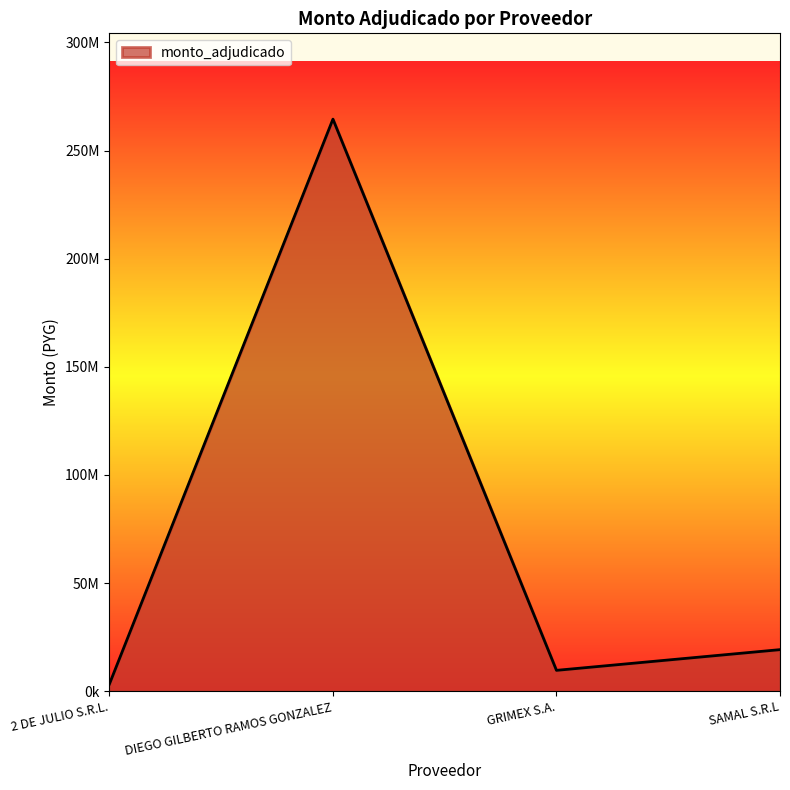

List the labels in order of value, smallest first.

2 DE JULIO S.R.L., GRIMEX S.A., SAMAL S.R.L, DIEGO GILBERTO RAMOS GONZALEZ